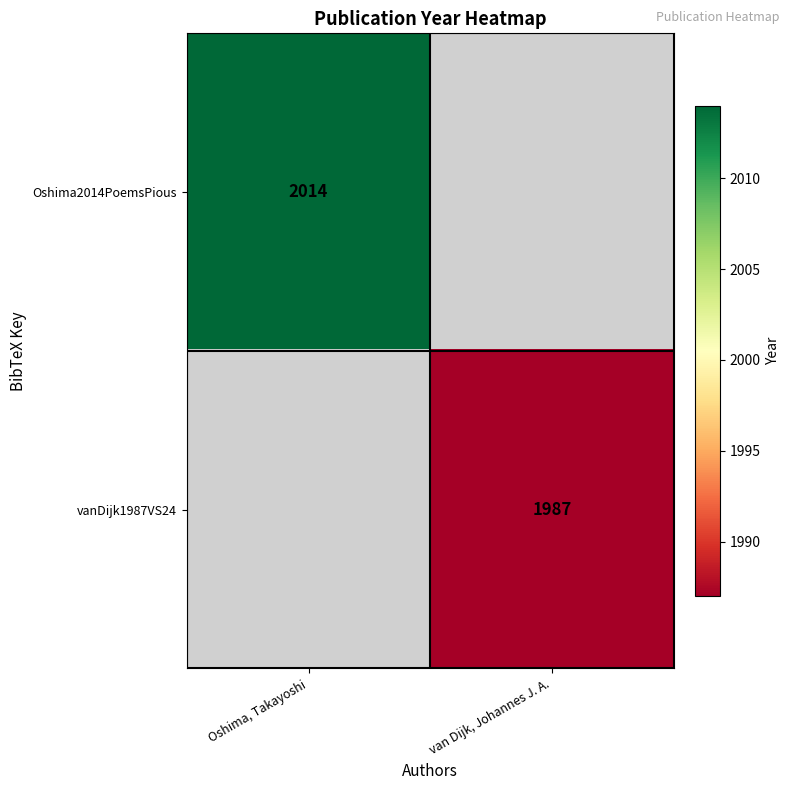

Is the value of Oshima2014PoemsPious at Oshima, Takayoshi greater than the value of vanDijk1987VS24 at van Dijk, Johannes J. A.?

Yes